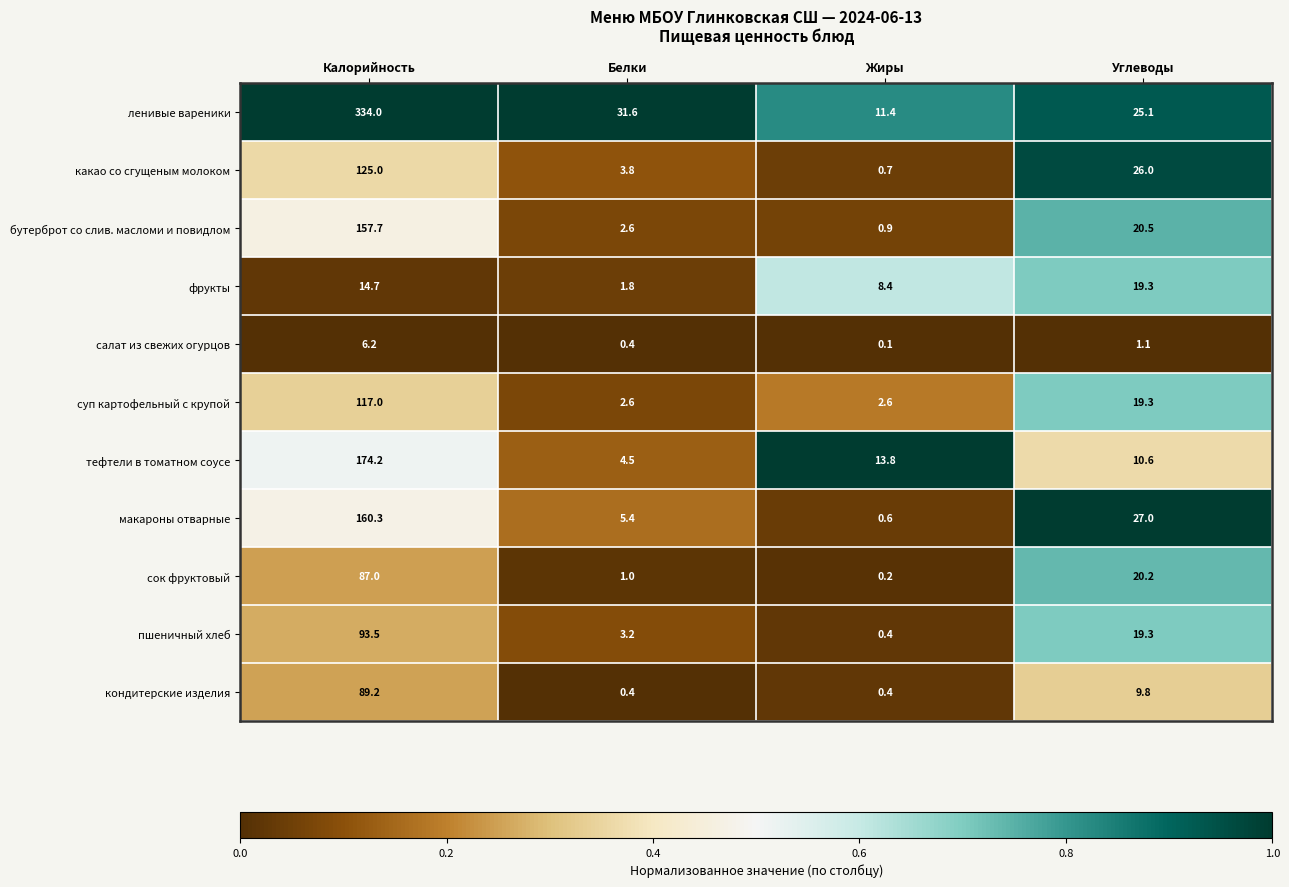

What is the maximum value shown in the chart?

334.0